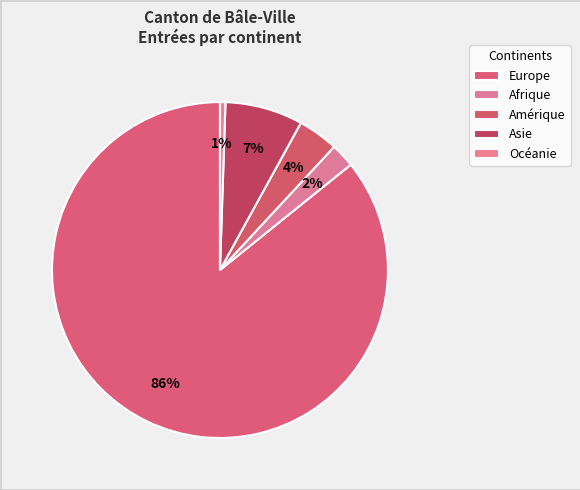

Count the number of slices in the pie.

5